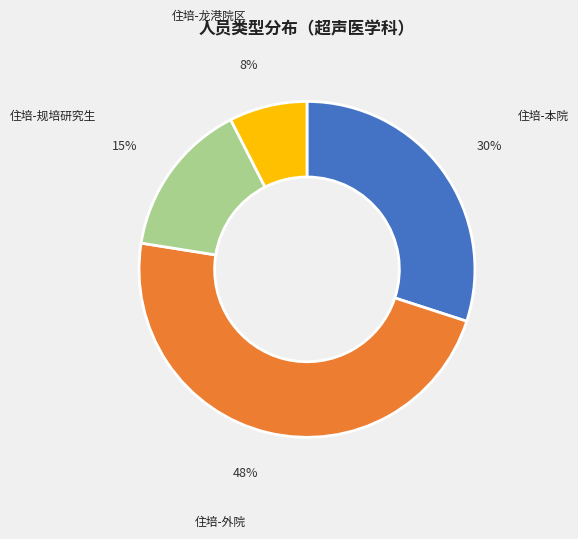

Is there a majority slice in this chart?

No